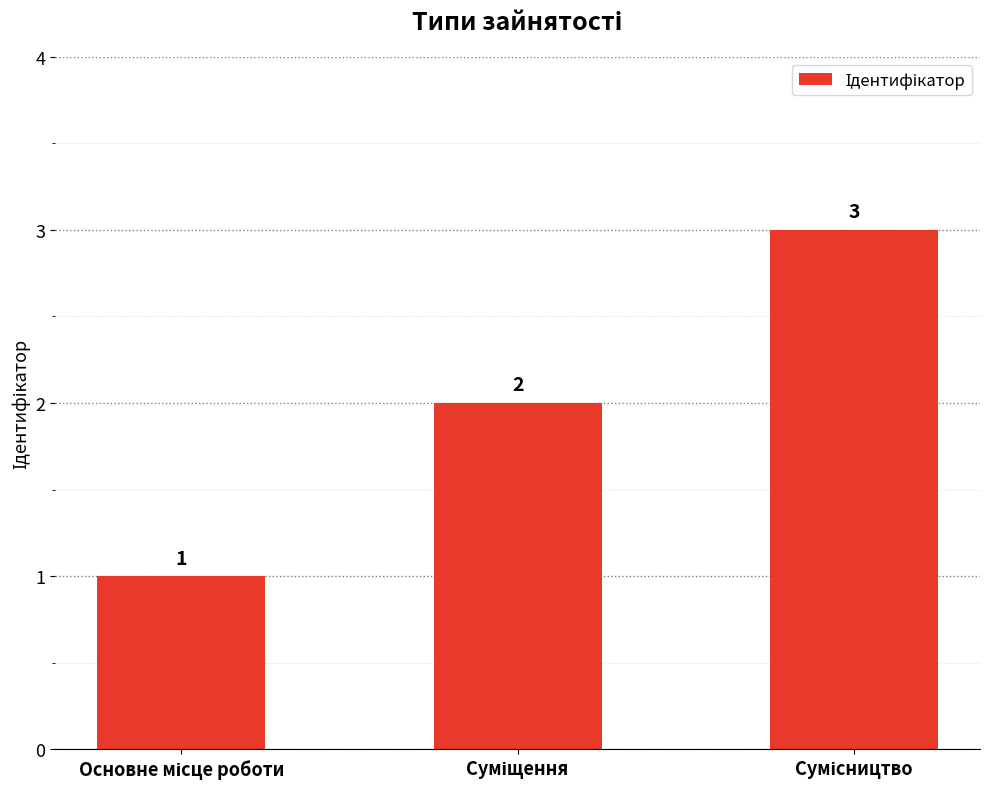

What is the average value?

2